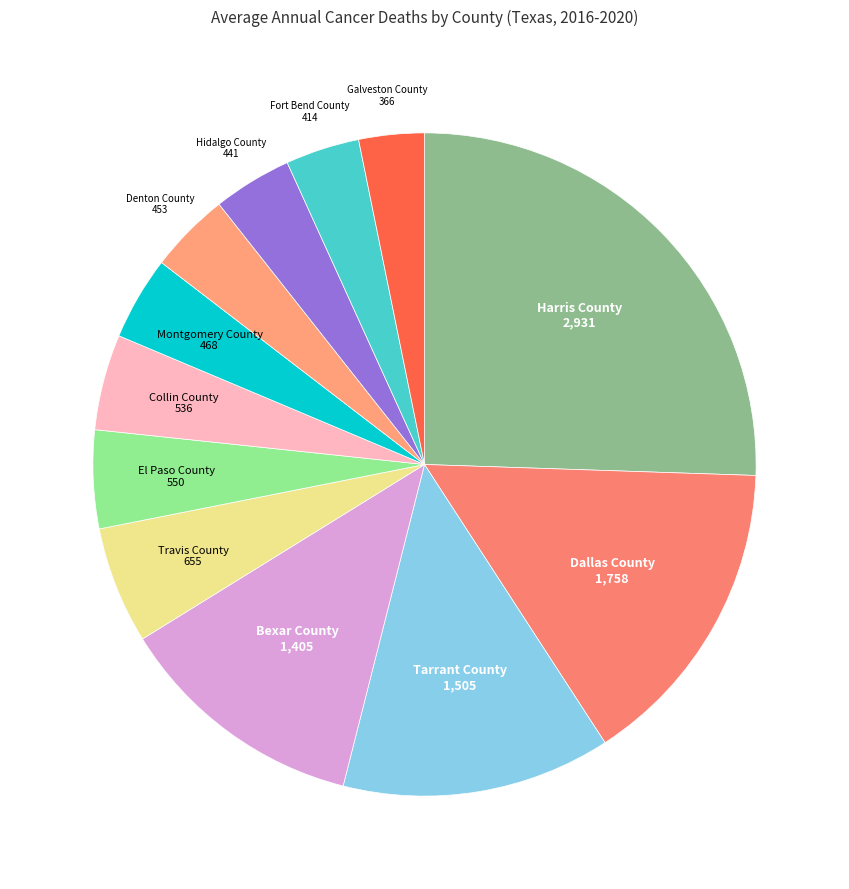

Rank the categories by value from highest to lowest.

Harris County, Dallas County, Tarrant County, Bexar County, Travis County, El Paso County, Collin County, Montgomery County, Denton County, Hidalgo County, Fort Bend County, Galveston County